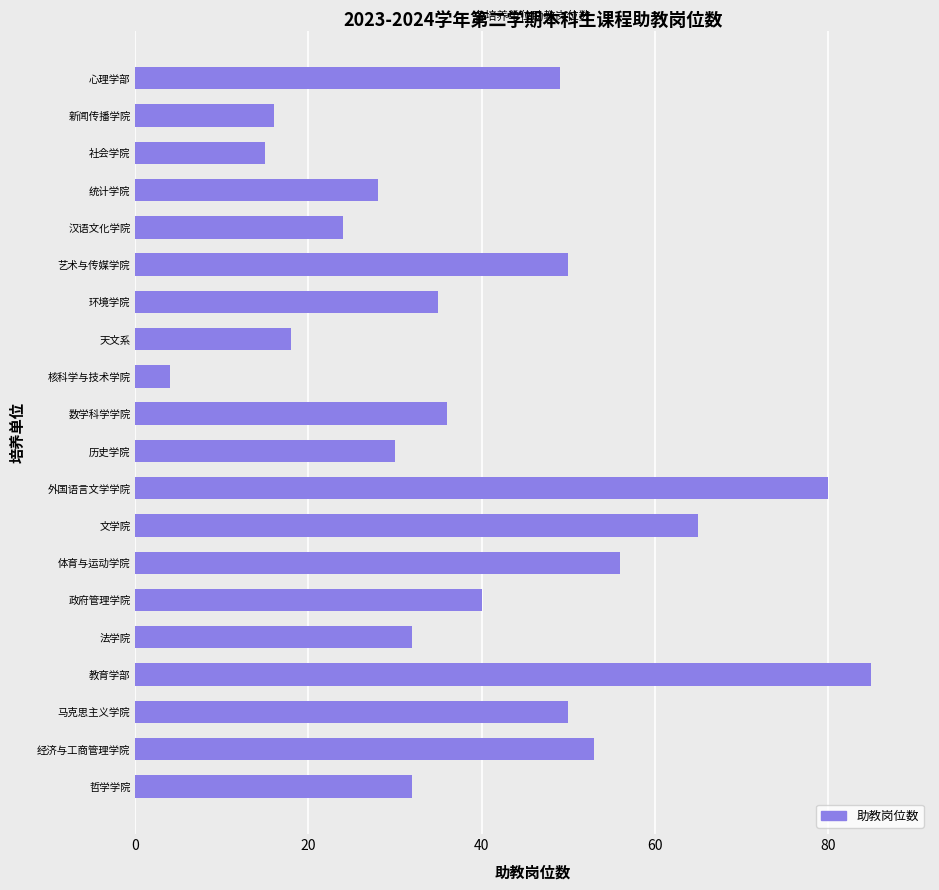

What is the difference between the maximum and minimum values?

81